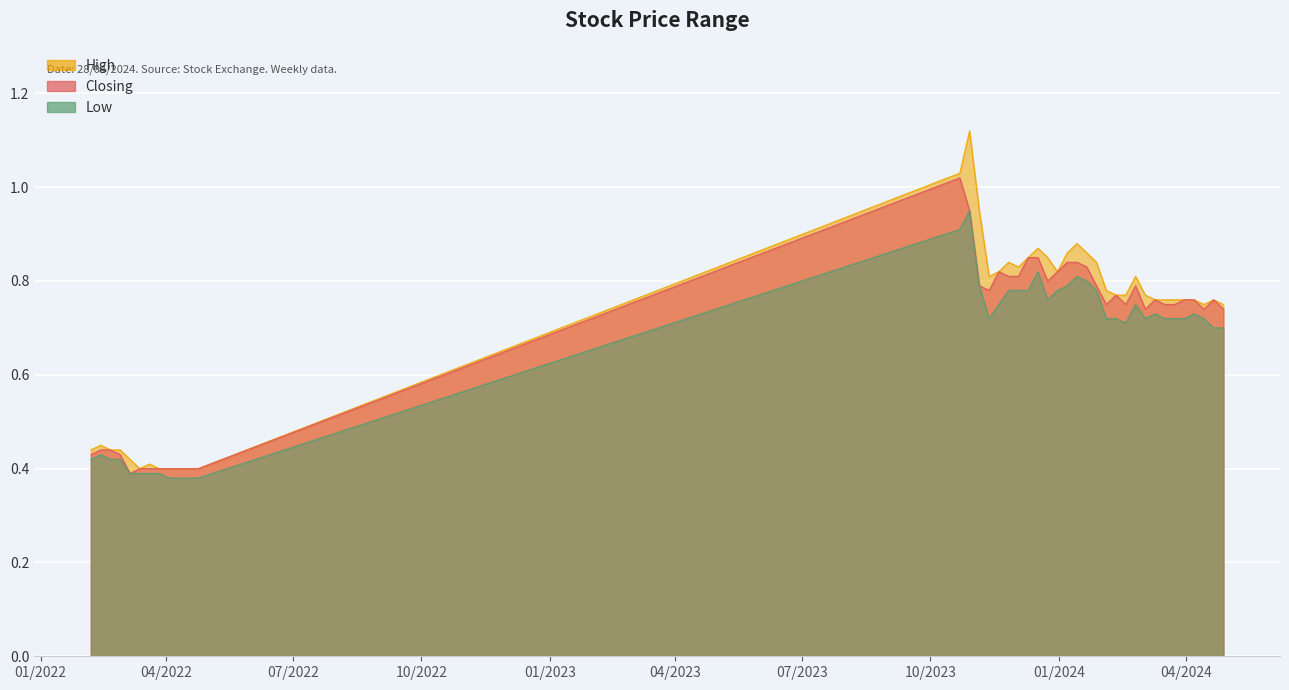

Which series has the widest spread of values?

High